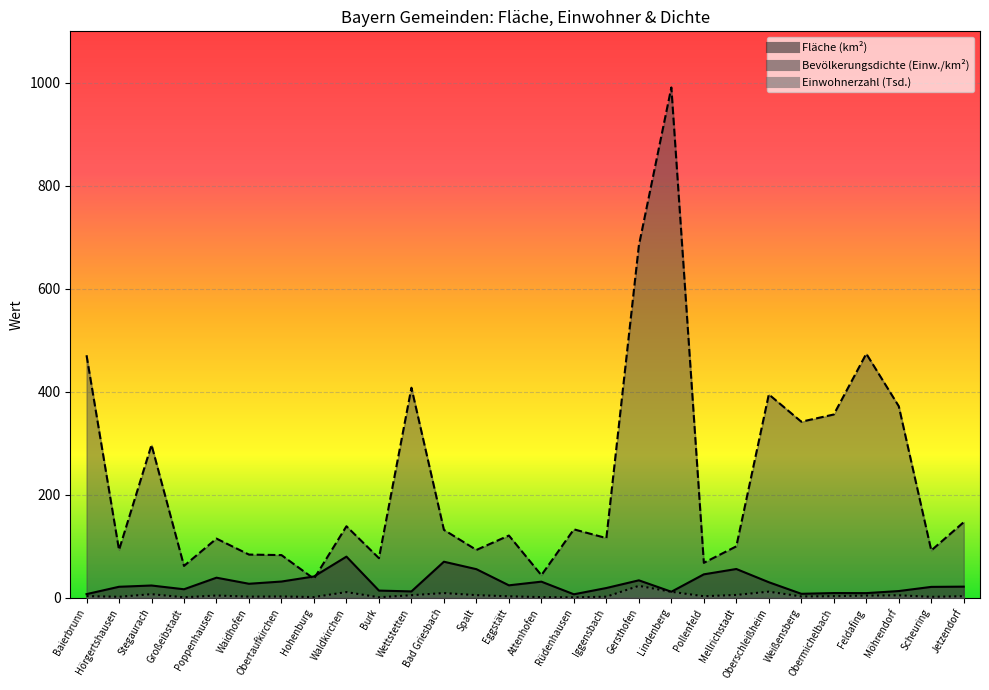

What is the value of the Bevölkerungsdichte point at the 5th from the left?

115.0